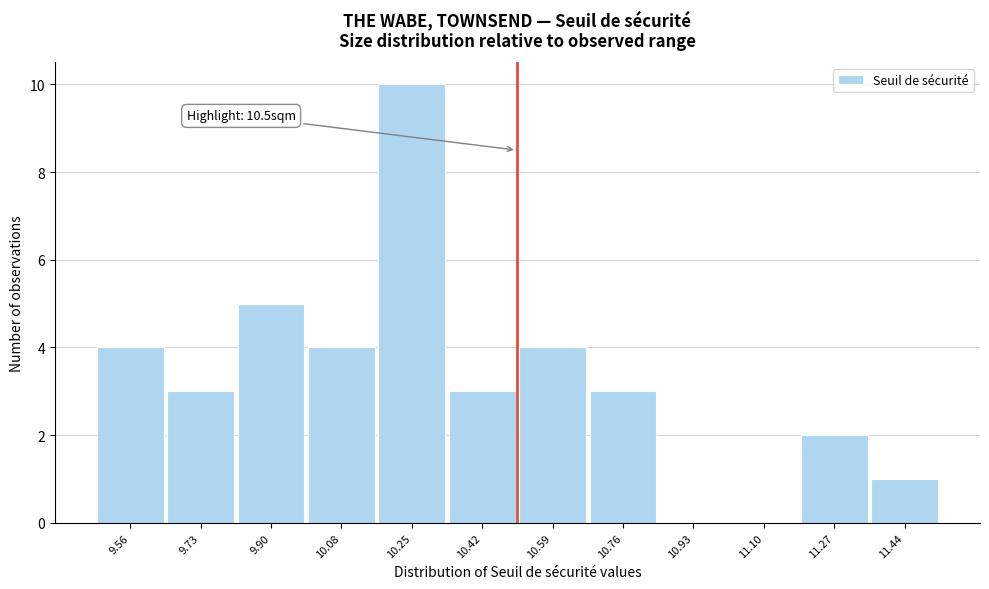

Which range on the x-axis has the tallest bar?

10.16 to 10.34